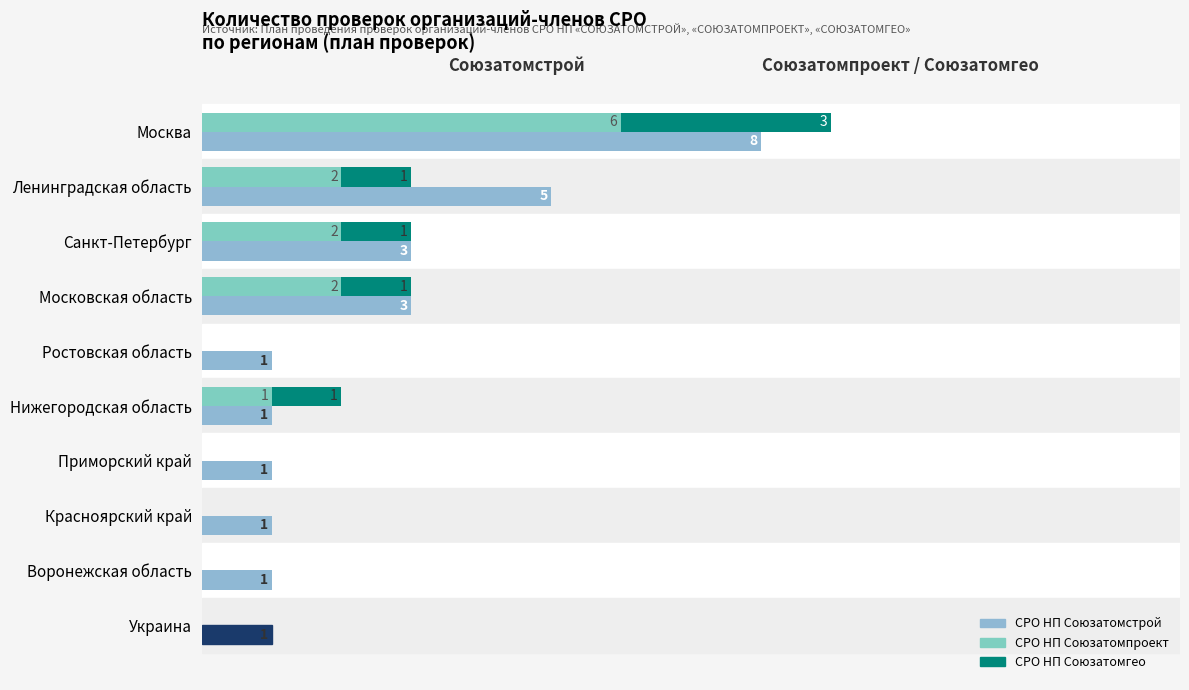

What is the difference between the maximum and minimum values in the СРО НП Союзатомгео series?

3